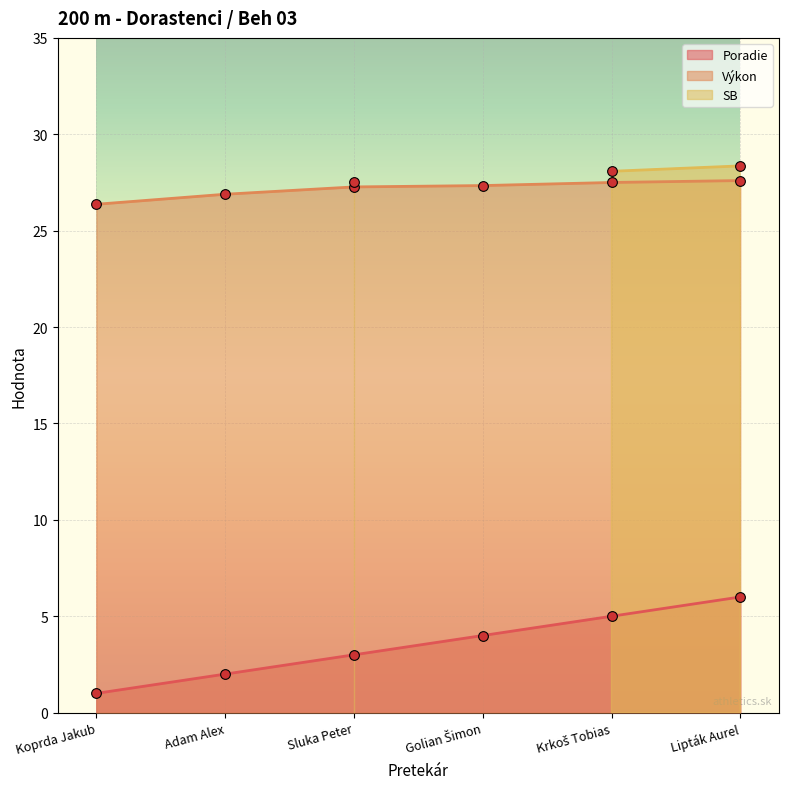

How many categories are shown in the chart?

6